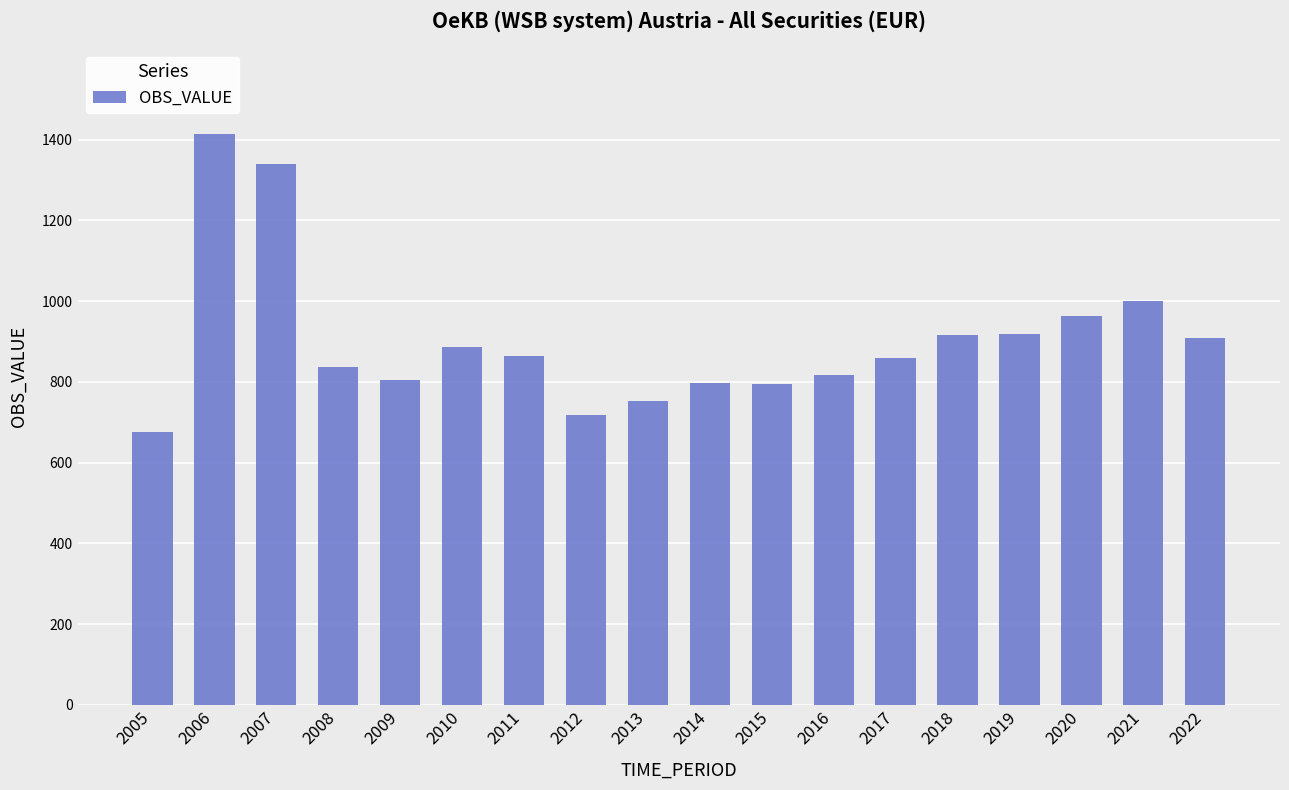

What is the difference between the maximum and minimum values?

739